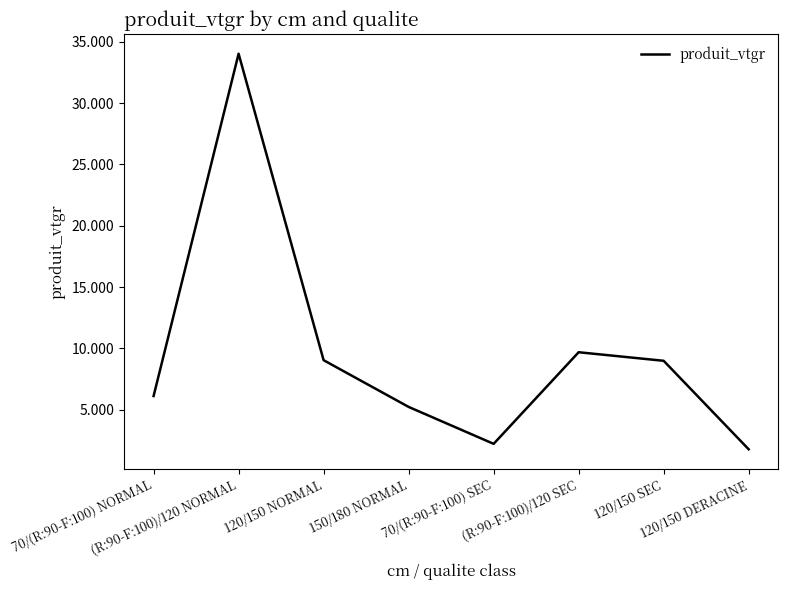

How many interior local peaks (higher than both neighbors) does the data have?

2